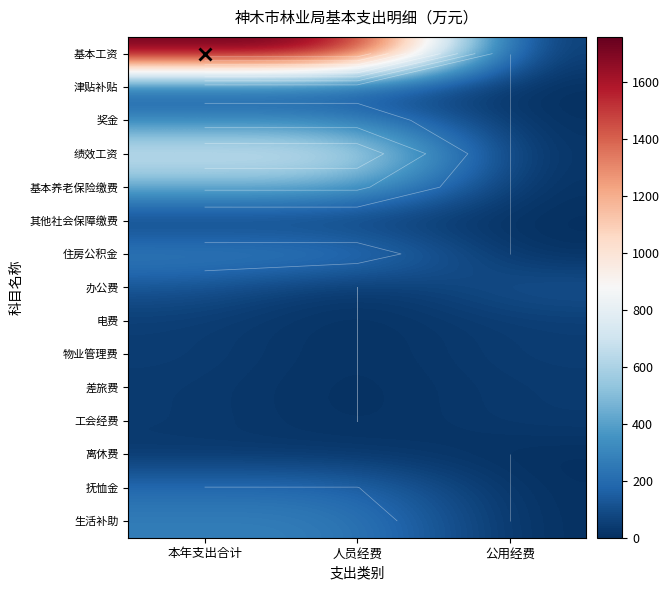

How many series are shown in this chart?

15